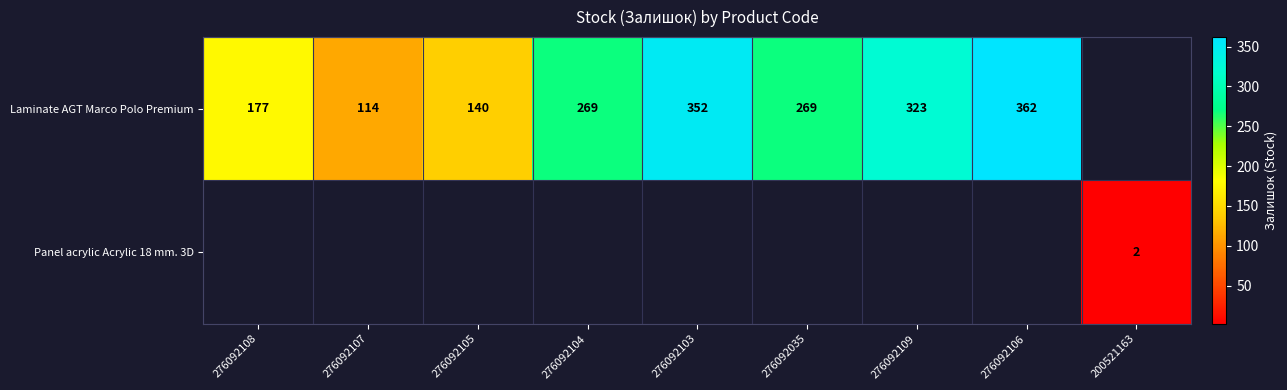

What is the smallest value displayed?

2.0